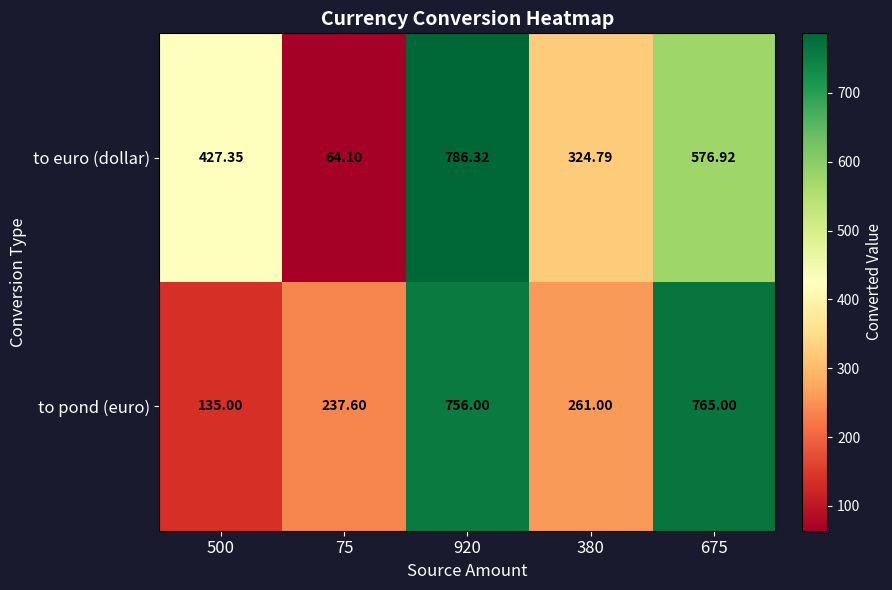

Rank the series by their average value, from lowest to highest.

to pond (euro), to euro (dollar)